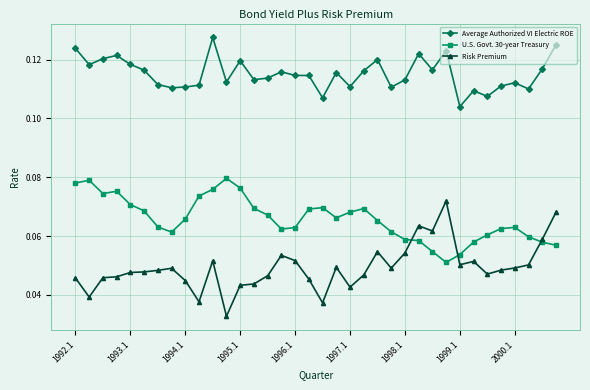

After their last crossing, which series has the higher values: U.S. Govt. 30-year Treasury or Risk Premium?

Risk Premium